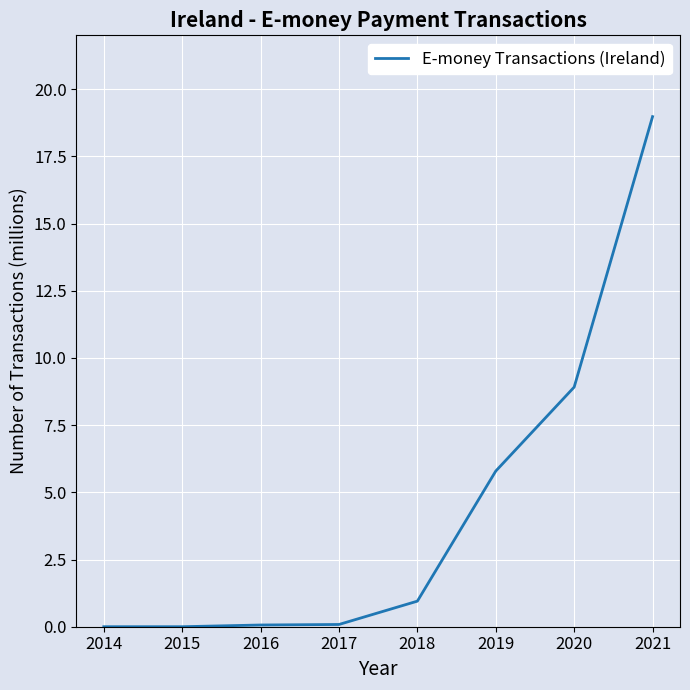

True or false: there are more than 1 points higher than both neighbors.

False